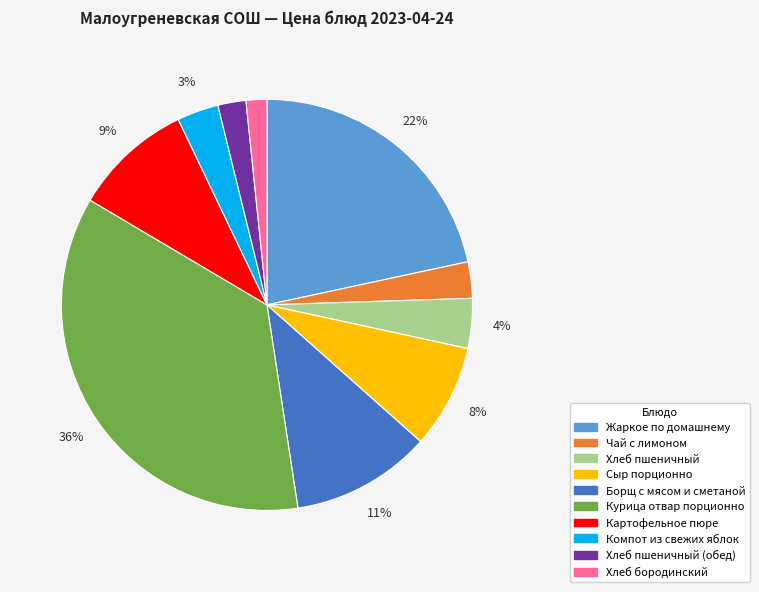

To the nearest percent, what portion does Сыр порционно represent?

8%